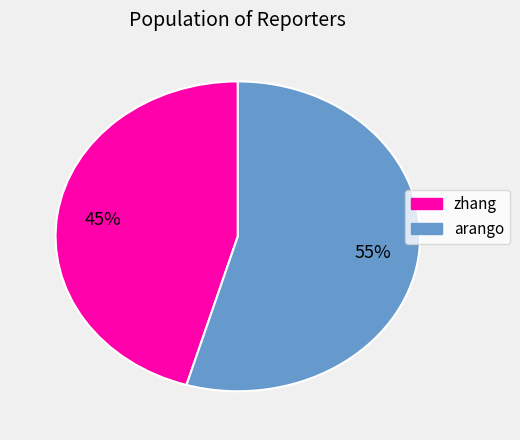

To the nearest percent, what is the combined percentage of zhang and arango?

100%